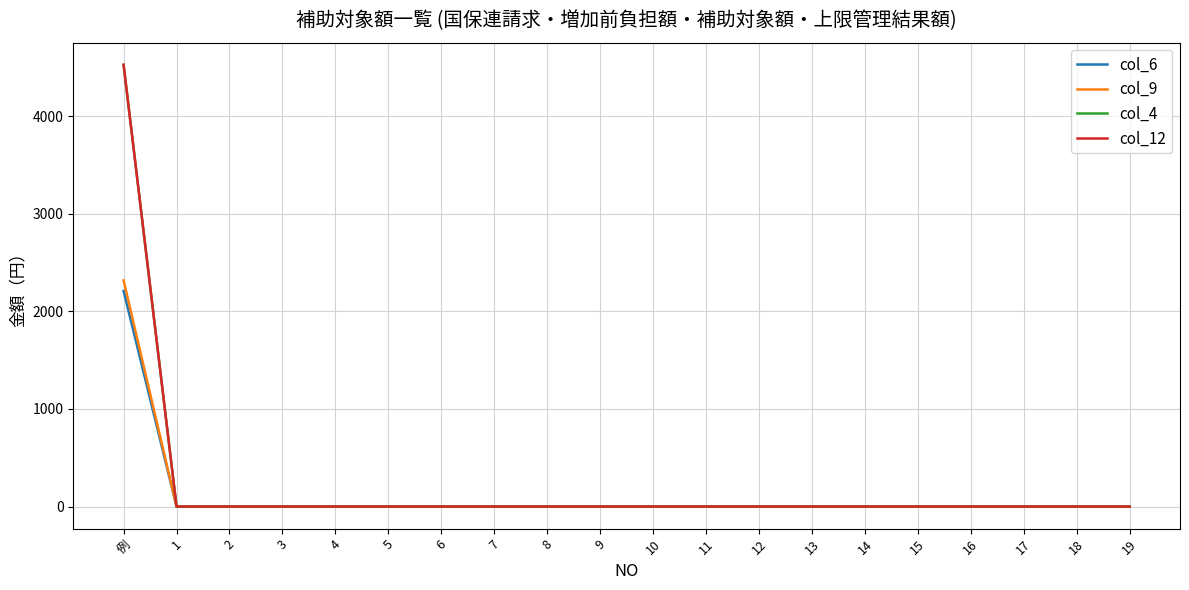

What is the label of the 17th point from the left?

16